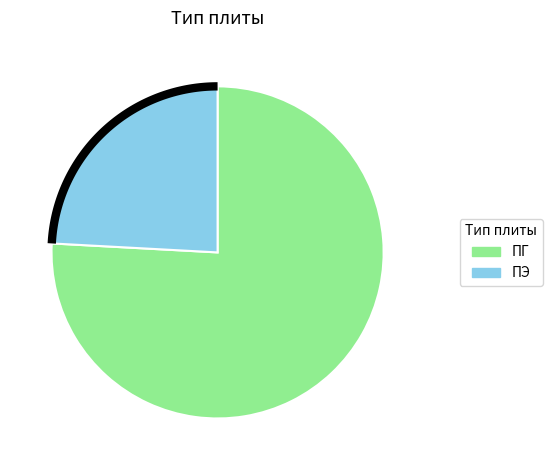

The ПГ slice represents 69% of the pie. True or false?

False